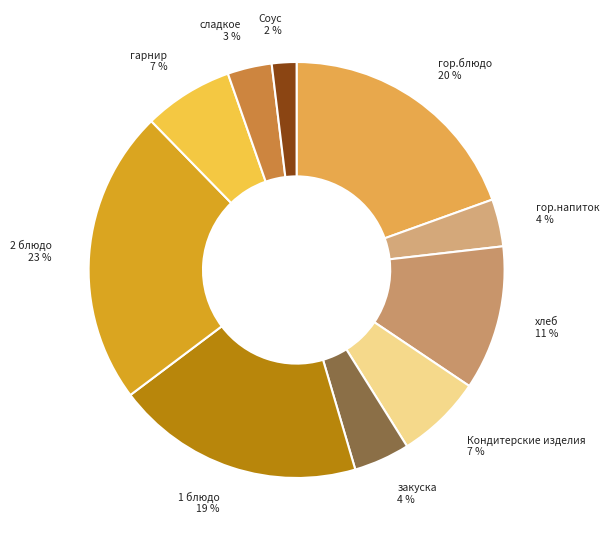

True or false: Кондитерские изделия accounts for 7% of the total.

True